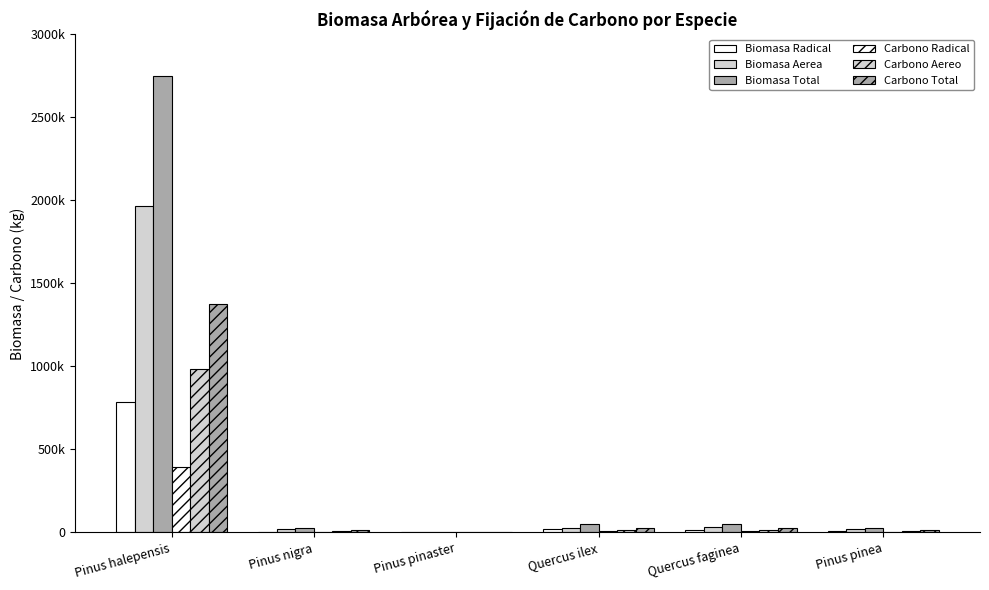

How many bars are there in total?

36